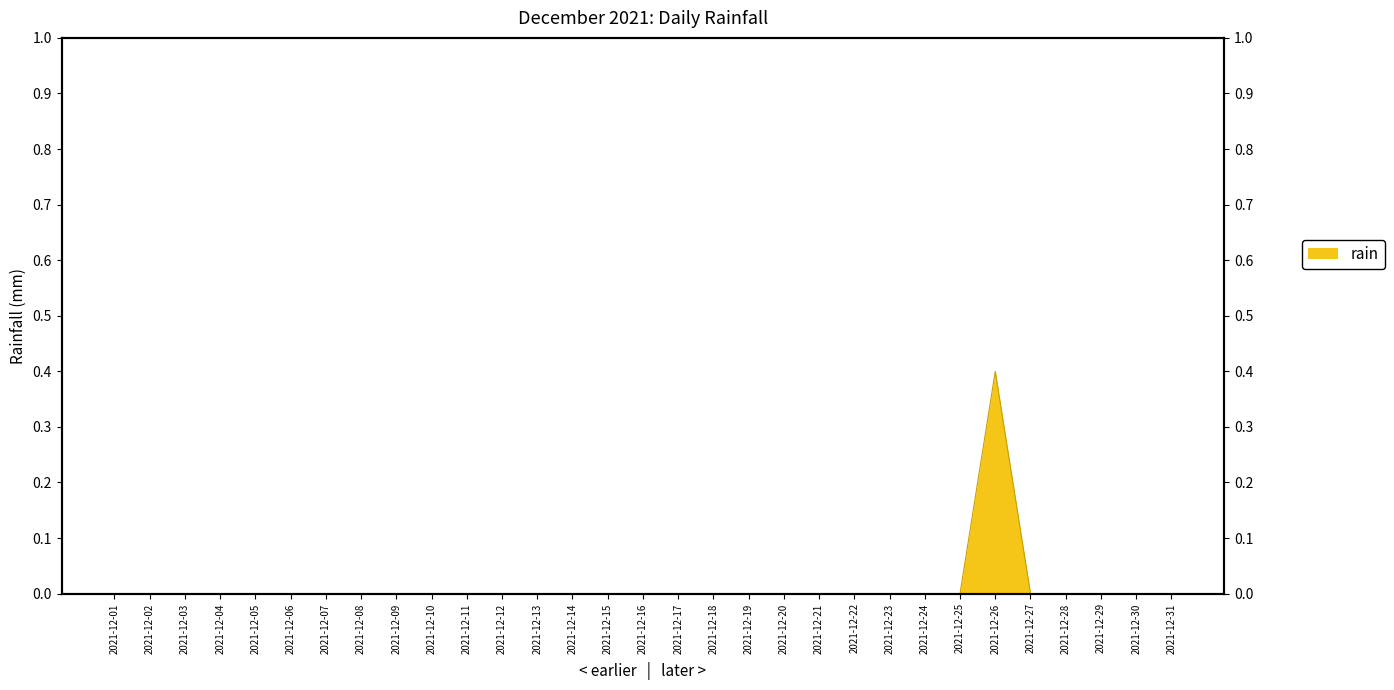

How many distinct data groups are displayed?

1